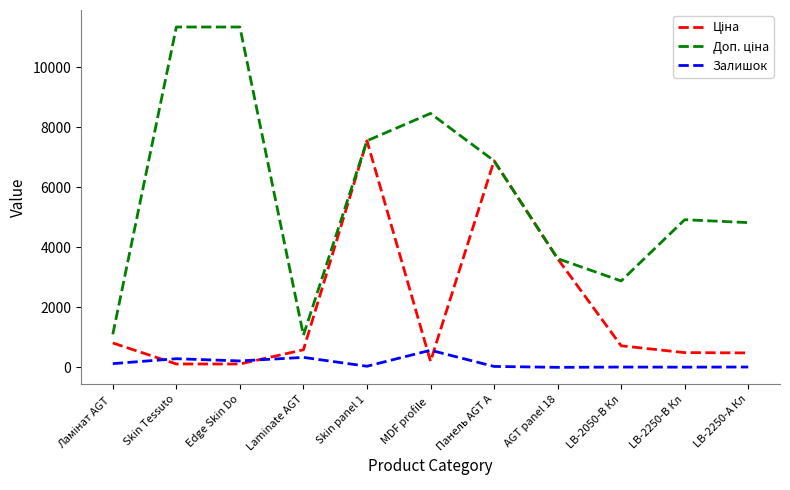

What is the highest value of the Залишок series?

571.0